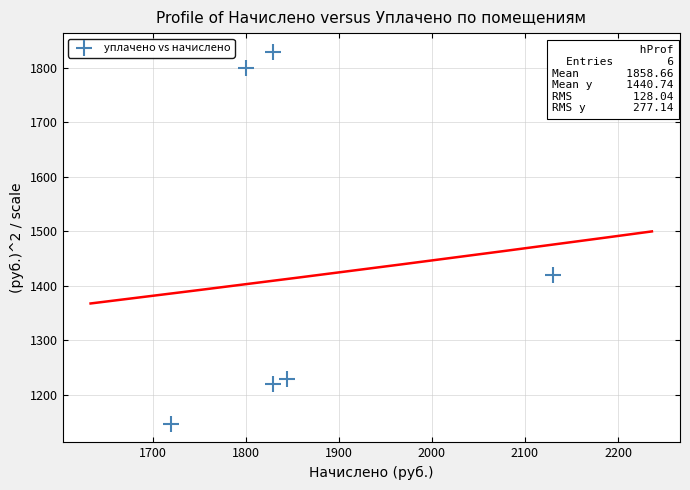

What is the range of Y values (max minus min)?

683.1